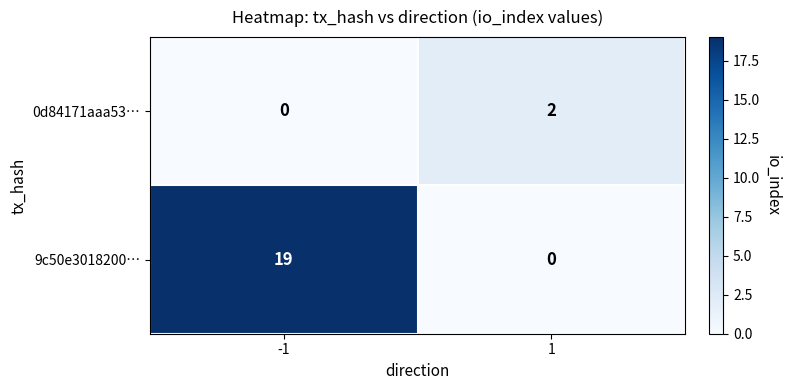

Which series has the largest total across all categories?

9c50e3018200…